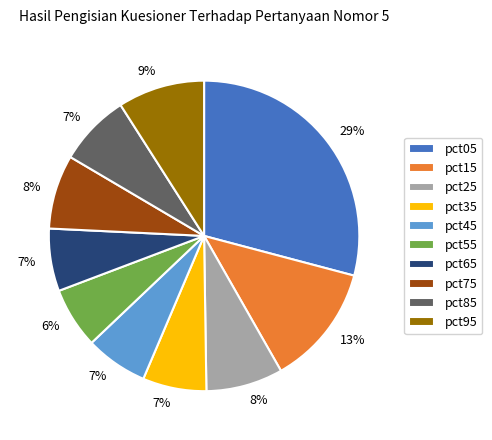

To the nearest percent, what portion does pct25 represent?

8%